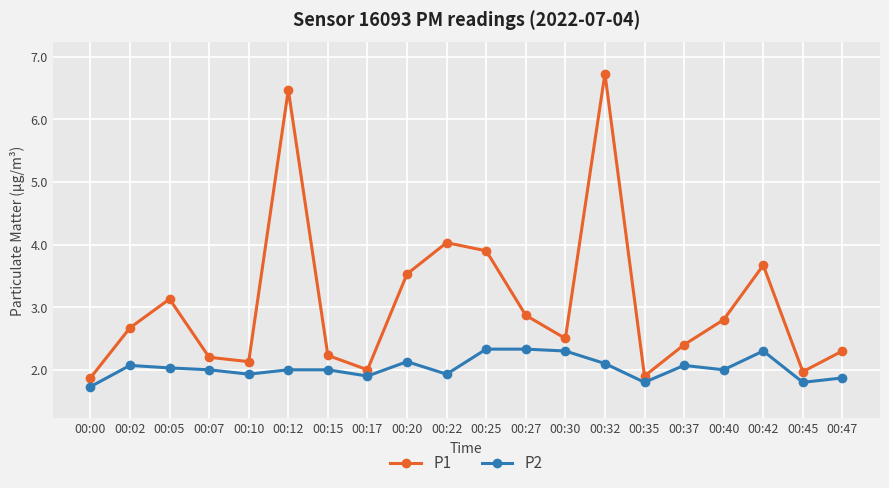

Which series has the widest spread of values?

P1